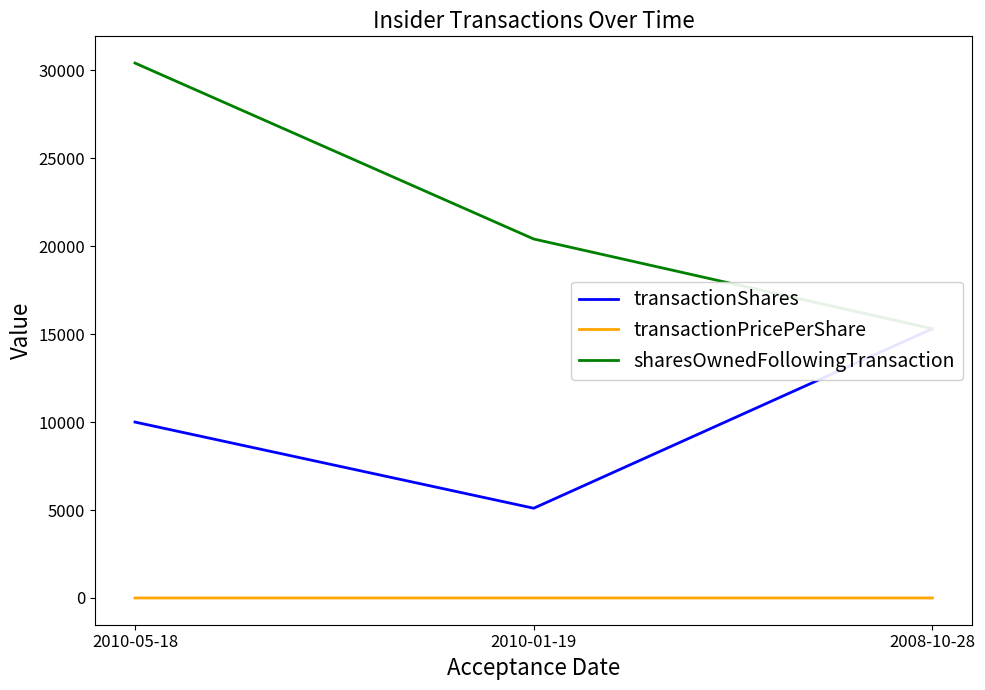

At which label does transactionPricePerShare reach its peak?

2010-01-19